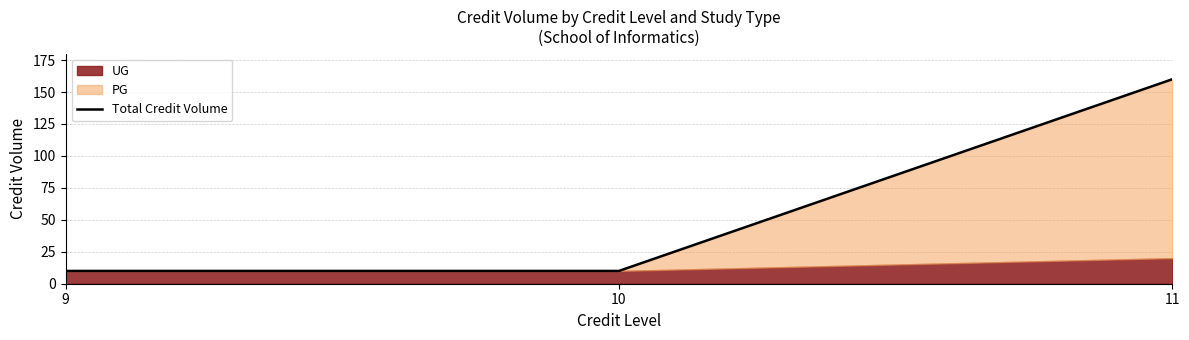

What is the value of the 2nd point from the left?

10